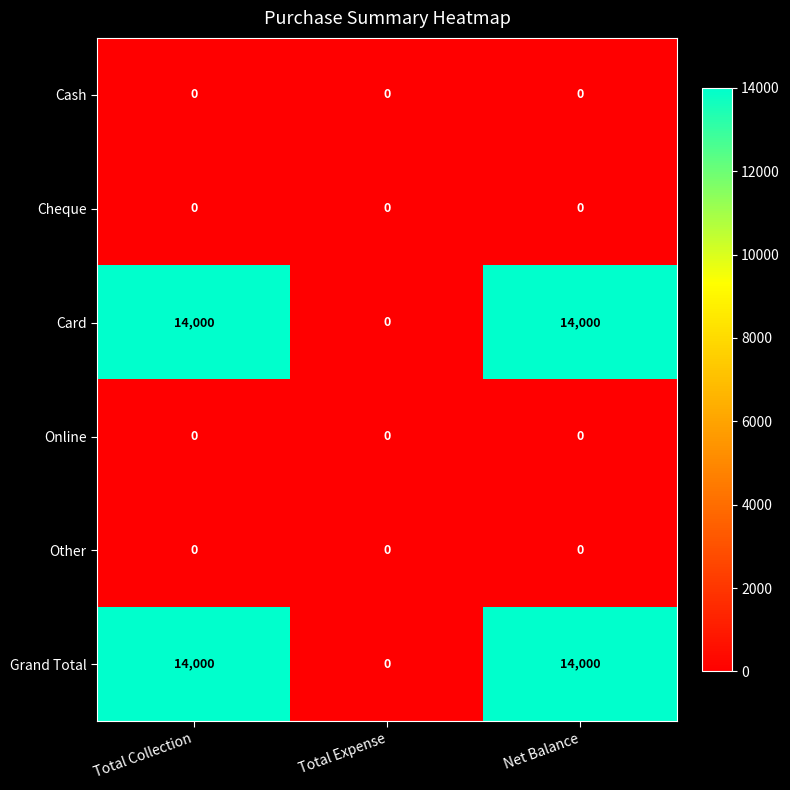

What is the difference between the highest and lowest values at Net Balance?

14000